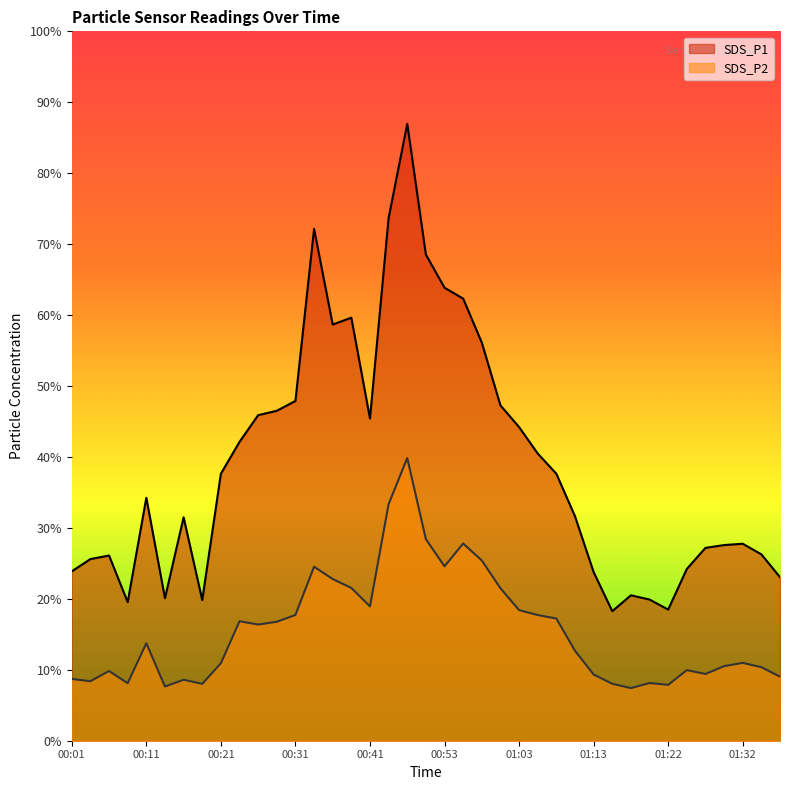

Rank the series by their average value, from lowest to highest.

SDS_P2, SDS_P1